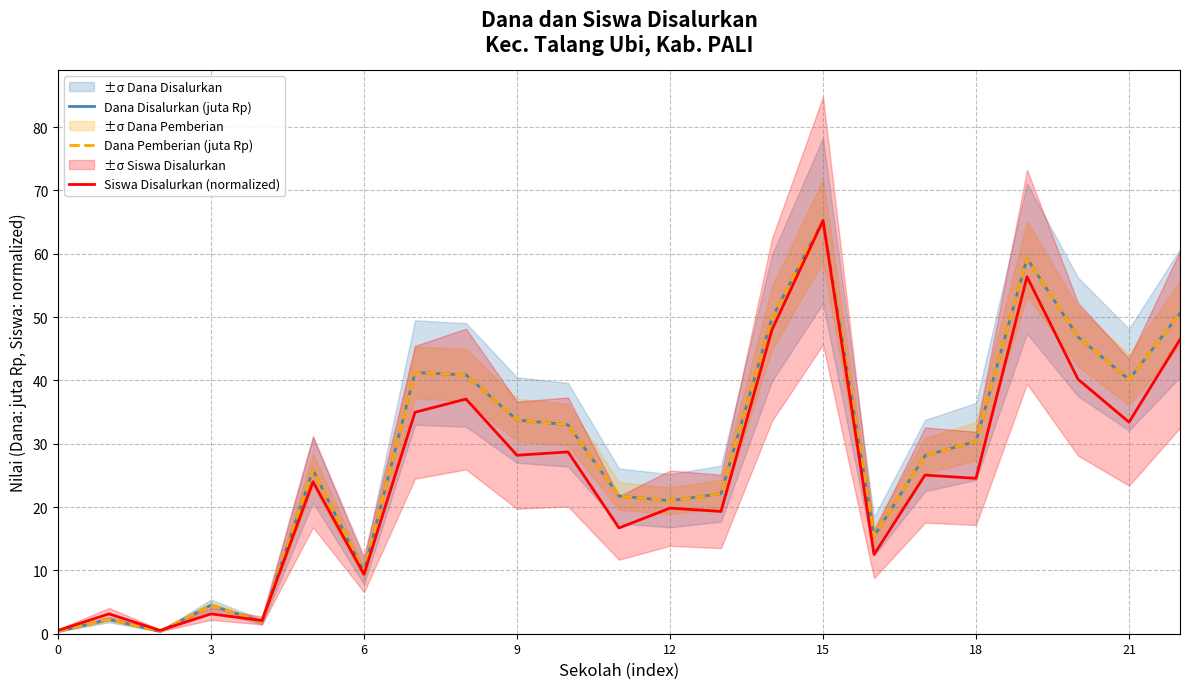

The Dana Disalurkan (juta Rp) series shows 33.8 at 9. True or false?

True